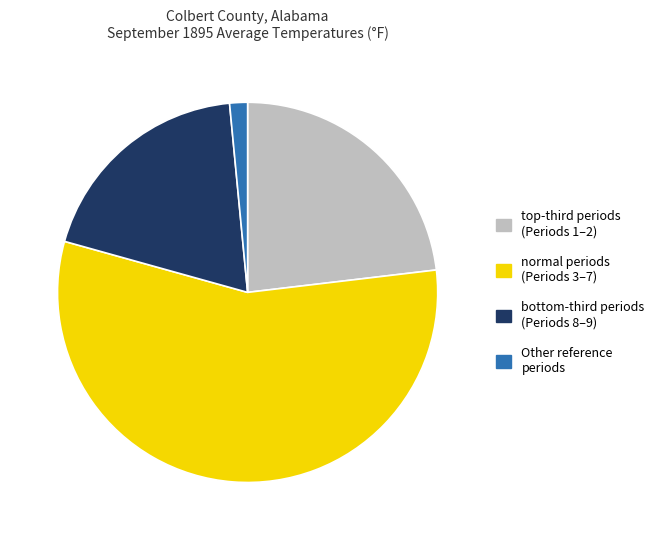

Does any single category account for the majority?

Yes